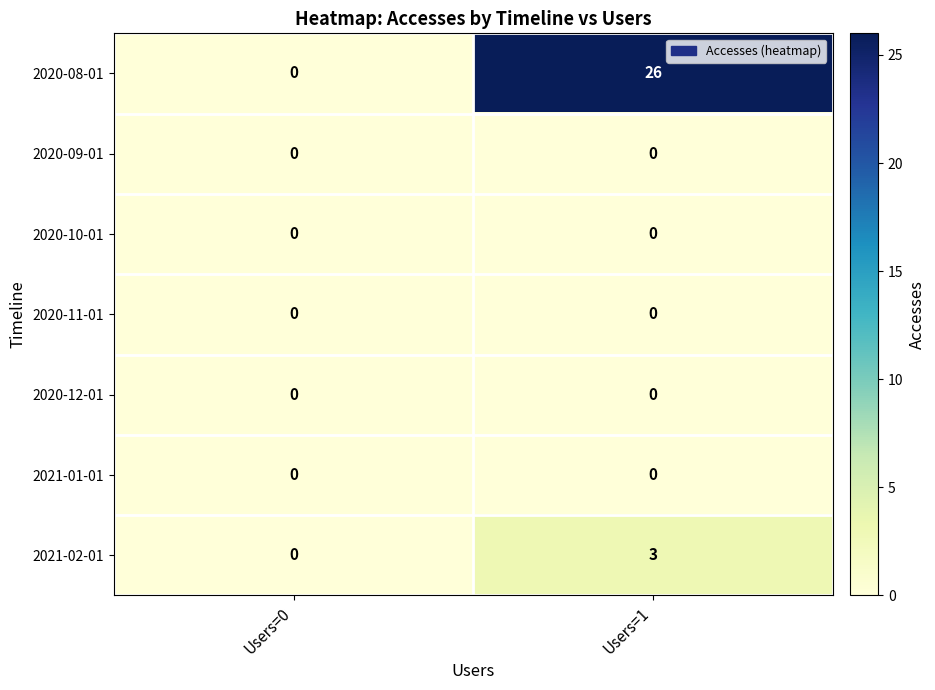

Reading left to right, list all the values displayed in this chart.

2020-08-01: Users=0=0	Users=1=26
2020-09-01: Users=0=0	Users=1=0
2020-10-01: Users=0=0	Users=1=0
2020-11-01: Users=0=0	Users=1=0
2020-12-01: Users=0=0	Users=1=0
2021-01-01: Users=0=0	Users=1=0
2021-02-01: Users=0=0	Users=1=3